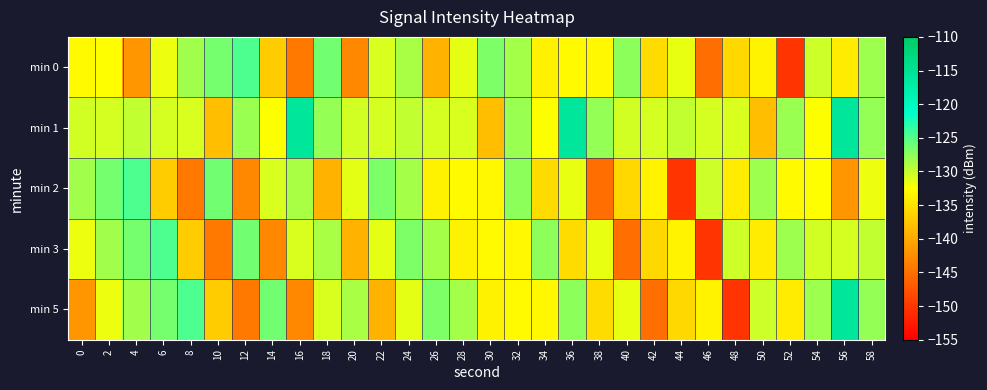

Reading left to right, extract all data points from this chart.

min 0: 0=-133.0	2=-132.5	4=-141.8	6=-131.7	8=-128.4	10=-126.4	12=-124.6	14=-137.0	16=-144.1	18=-126.2	20=-143.0	22=-130.7	24=-128.7	26=-139.0	28=-131.4	30=-126.7	32=-128.6	34=-133.6	36=-132.9	38=-133.1	40=-127.5	42=-135.6	44=-131.6	46=-145.2	48=-136.0	50=-133.5	52=-150.4	54=-130.3	56=-134.2	58=-128.2
min 1: 0=-130.5	2=-130.7	4=-129.8	6=-130.7	8=-130.8	10=-138.3	12=-128.1	14=-132.4	16=-116.0	18=-127.8	20=-130.5	22=-130.7	24=-129.8	26=-130.7	28=-130.8	30=-138.3	32=-128.1	34=-132.4	36=-116.0	38=-127.8	40=-130.5	42=-130.7	44=-129.8	46=-130.7	48=-130.8	50=-138.3	52=-128.1	54=-132.4	56=-116.0	58=-127.8
min 2: 0=-128.4	2=-126.4	4=-124.6	6=-137.0	8=-144.1	10=-126.2	12=-143.0	14=-130.7	16=-128.7	18=-139.0	20=-131.4	22=-126.7	24=-128.6	26=-133.6	28=-132.9	30=-133.1	32=-127.5	34=-135.6	36=-131.6	38=-145.2	40=-136.0	42=-133.5	44=-150.4	46=-130.3	48=-134.2	50=-128.2	52=-133.0	54=-132.5	56=-141.8	58=-131.7
min 3: 0=-131.7	2=-128.4	4=-126.4	6=-124.6	8=-137.0	10=-144.1	12=-126.2	14=-143.0	16=-130.7	18=-128.7	20=-139.0	22=-131.4	24=-126.7	26=-128.6	28=-133.6	30=-132.9	32=-133.1	34=-127.5	36=-135.6	38=-131.6	40=-145.2	42=-136.0	44=-133.5	46=-150.4	48=-130.3	50=-134.2	52=-128.2	54=-130.5	56=-130.7	58=-129.8
min 5: 0=-141.8	2=-131.7	4=-128.4	6=-126.4	8=-124.6	10=-137.0	12=-144.1	14=-126.2	16=-143.0	18=-130.7	20=-128.7	22=-139.0	24=-131.4	26=-126.7	28=-128.6	30=-133.6	32=-132.9	34=-133.1	36=-127.5	38=-135.6	40=-131.6	42=-145.2	44=-136.0	46=-133.5	48=-150.4	50=-130.3	52=-134.2	54=-128.2	56=-116.0	58=-127.8